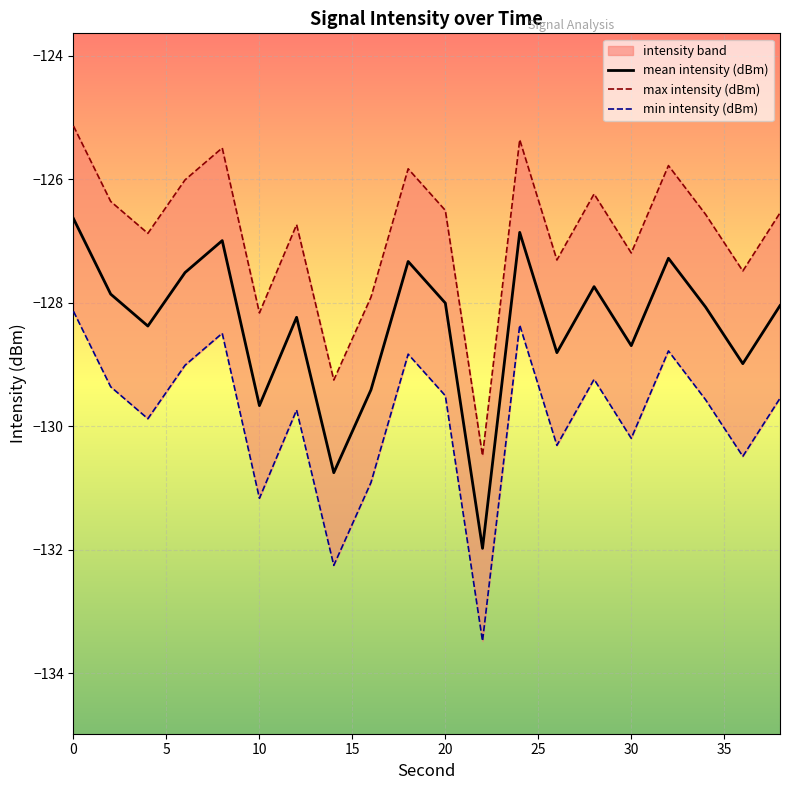

True or false: mean intensity (dBm) and min intensity (dBm) cross at least once.

False